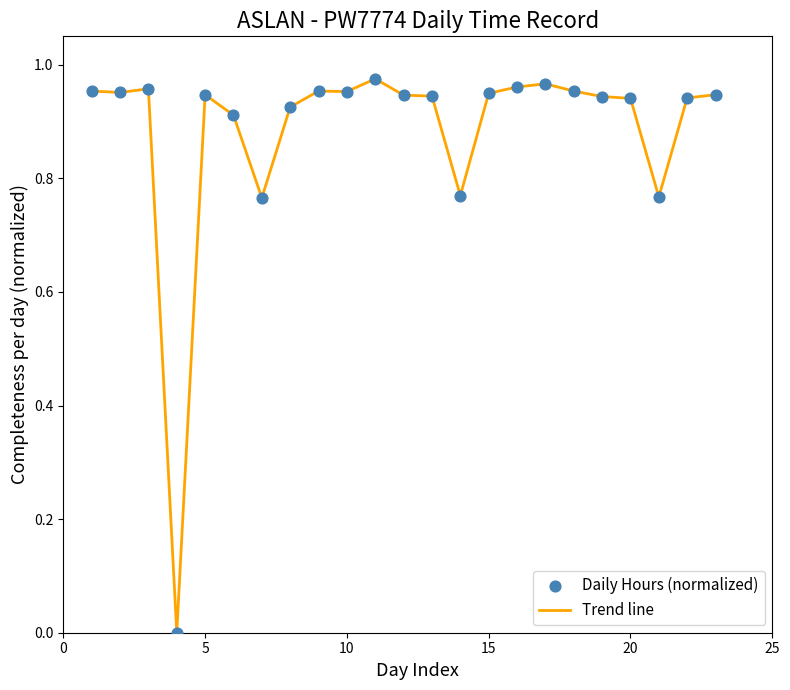

How many lines are shown in the chart?

1